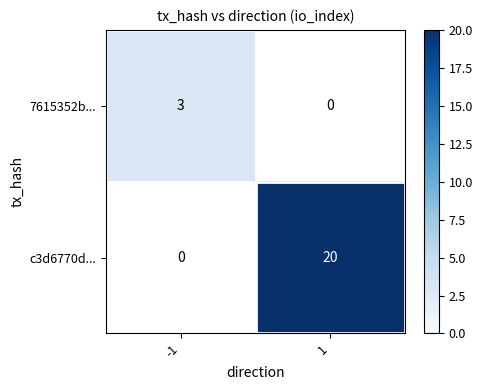

The c3d6770d... series shows 20.0 at 1. True or false?

True